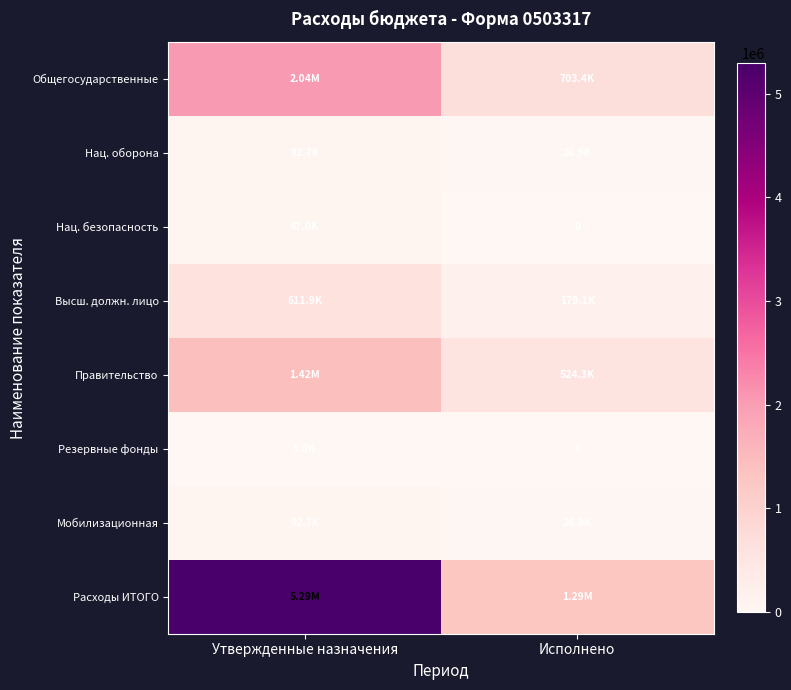

What is the spread (max minus min) of values at Утвержденные назначения?

5285409.4